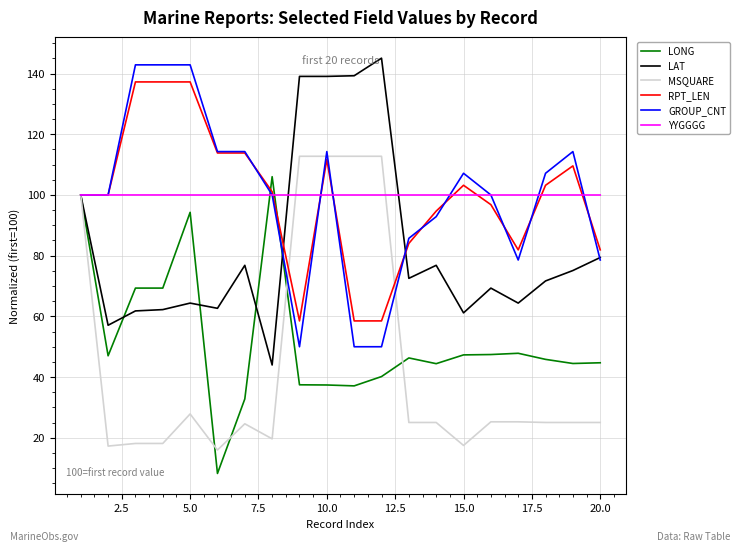

What is the greatest value displayed?

145.1